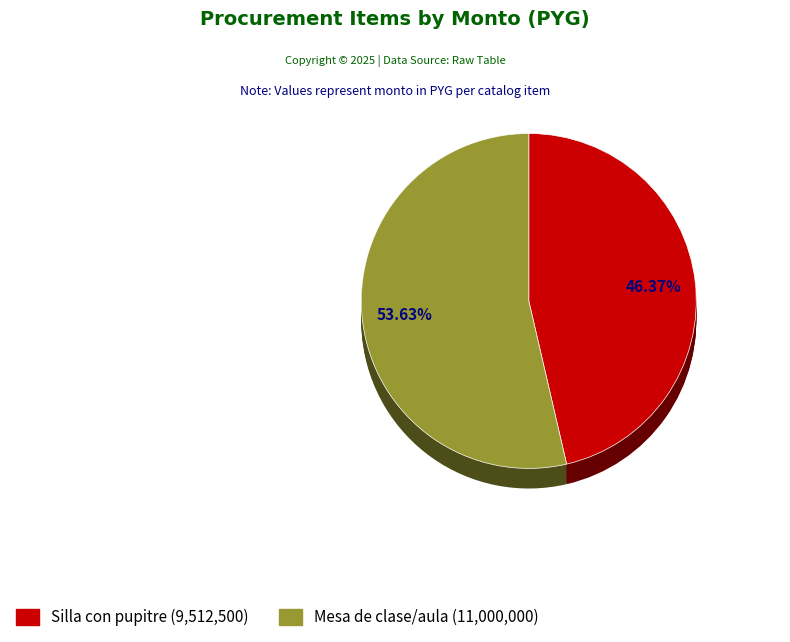

What is the change in value from Silla con pupitre to Mesa de clase/aula?

+1487500